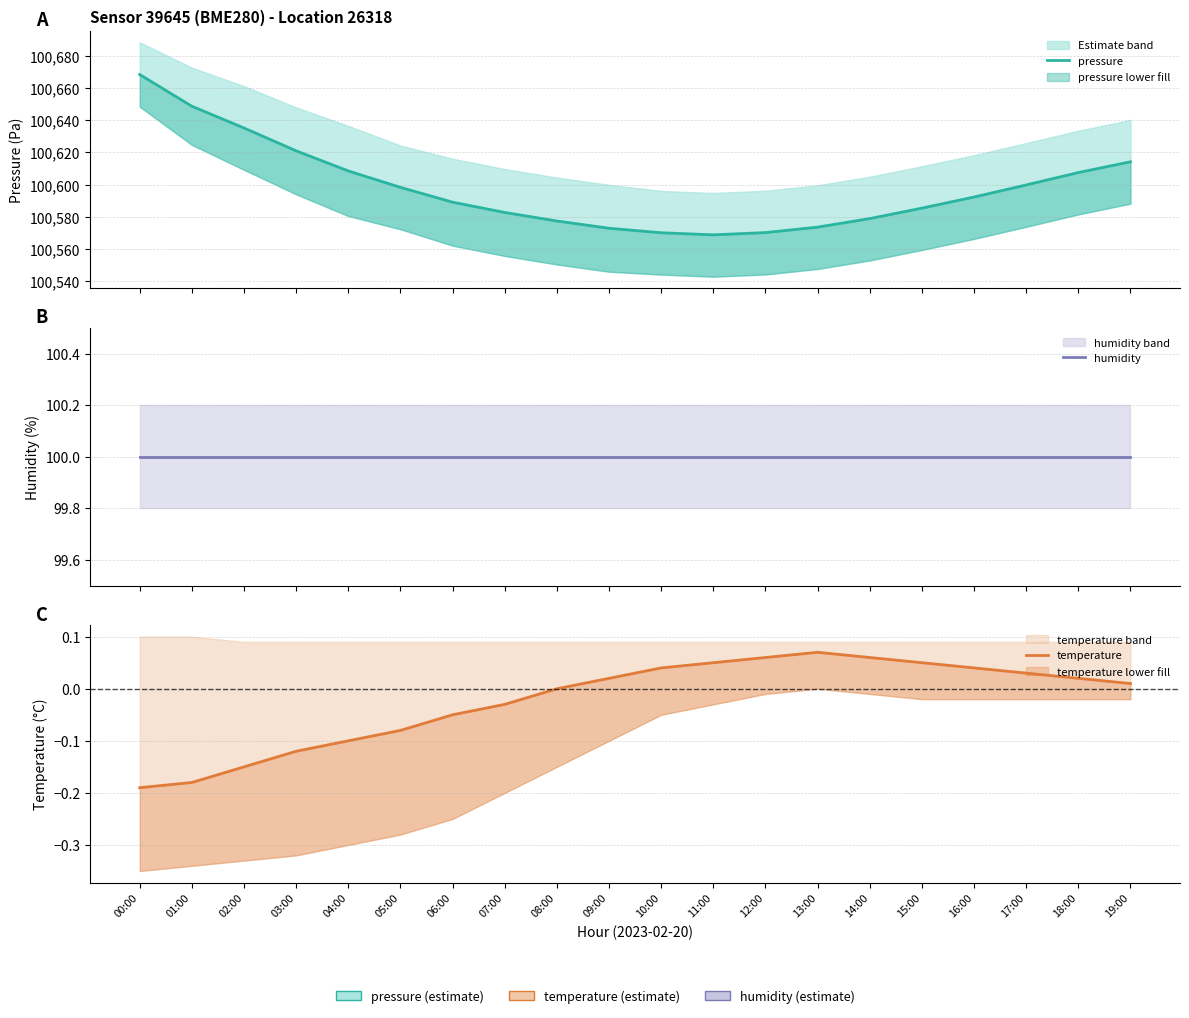

Reading left to right, extract all data points from this chart.

pressure: 00:00=100668.4	01:00=100648.7	02:00=100635.2	03:00=100621.0	04:00=100608.5	05:00=100598.3	06:00=100589.1	07:00=100582.7	08:00=100577.4	09:00=100572.9	10:00=100570.1	11:00=100568.8	12:00=100570.2	13:00=100573.6	14:00=100578.9	15:00=100585.4	16:00=100592.3	17:00=100599.8	18:00=100607.5	19:00=100614.2
humidity: 00:00=100.0	01:00=100.0	02:00=100.0	03:00=100.0	04:00=100.0	05:00=100.0	06:00=100.0	07:00=100.0	08:00=100.0	09:00=100.0	10:00=100.0	11:00=100.0	12:00=100.0	13:00=100.0	14:00=100.0	15:00=100.0	16:00=100.0	17:00=100.0	18:00=100.0	19:00=100.0
temperature: 00:00=-0.2	01:00=-0.2	02:00=-0.1	03:00=-0.1	04:00=-0.1	05:00=-0.1	06:00=-0.1	07:00=-0.0	08:00=0.0	09:00=0.0	10:00=0.0	11:00=0.1	12:00=0.1	13:00=0.1	14:00=0.1	15:00=0.1	16:00=0.0	17:00=0.0	18:00=0.0	19:00=0.0